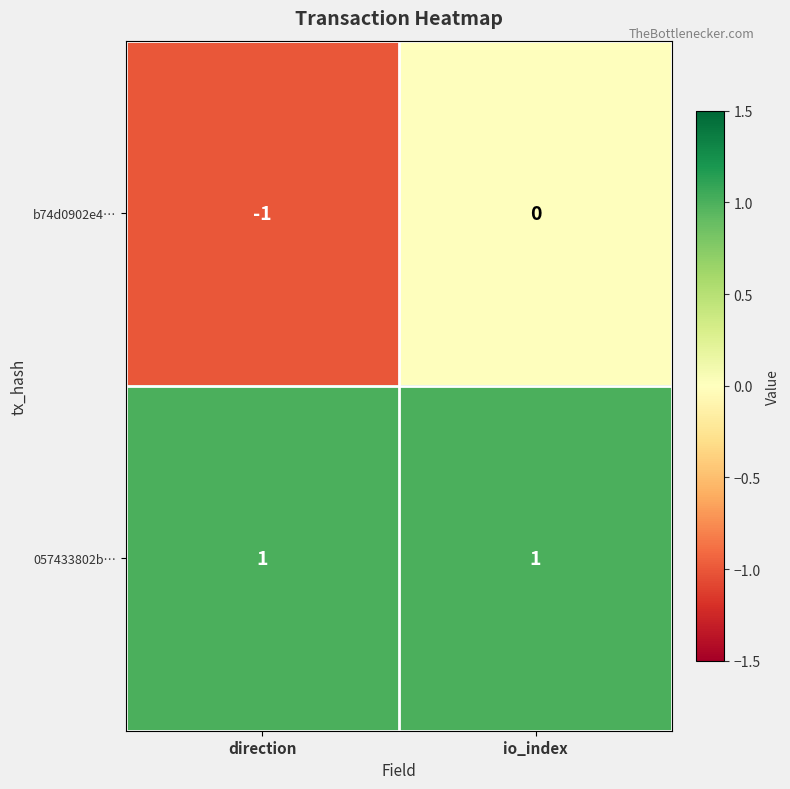

What is the maximum value shown in the chart?

1